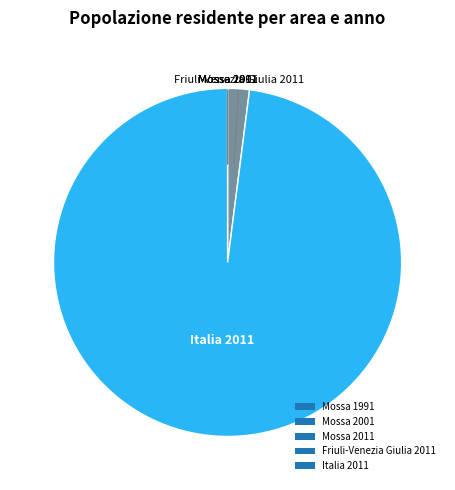

What is the largest slice in the pie chart?

Italia 2011